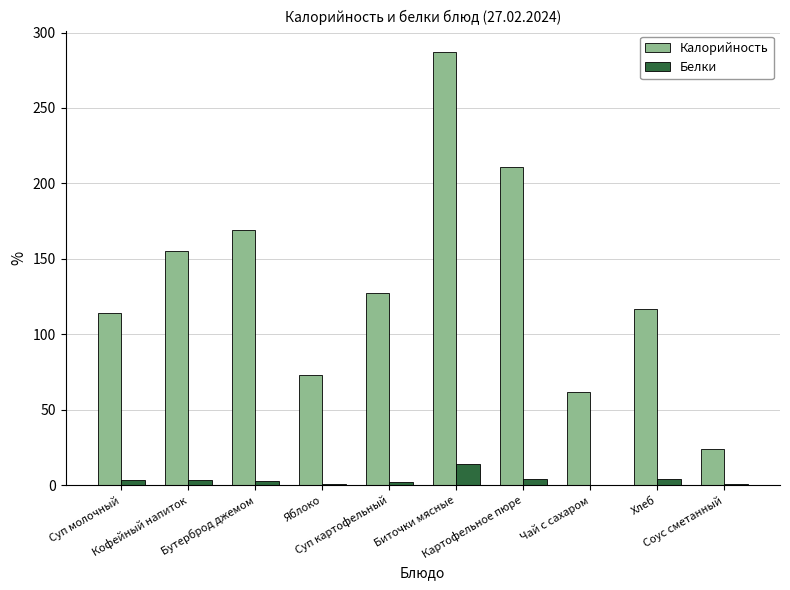

What is the maximum value for Калорийность?

287.0